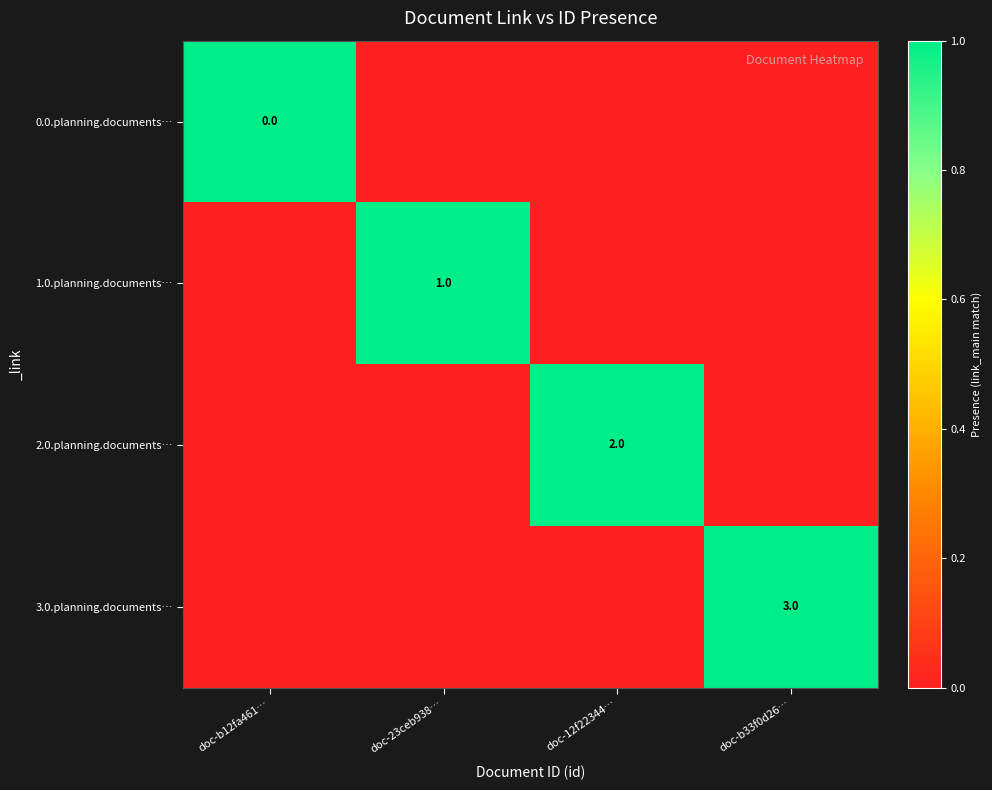

Between doc-b12fa461… and doc-23ceb938…, which series saw the biggest shift?

0.0.planning.documents…